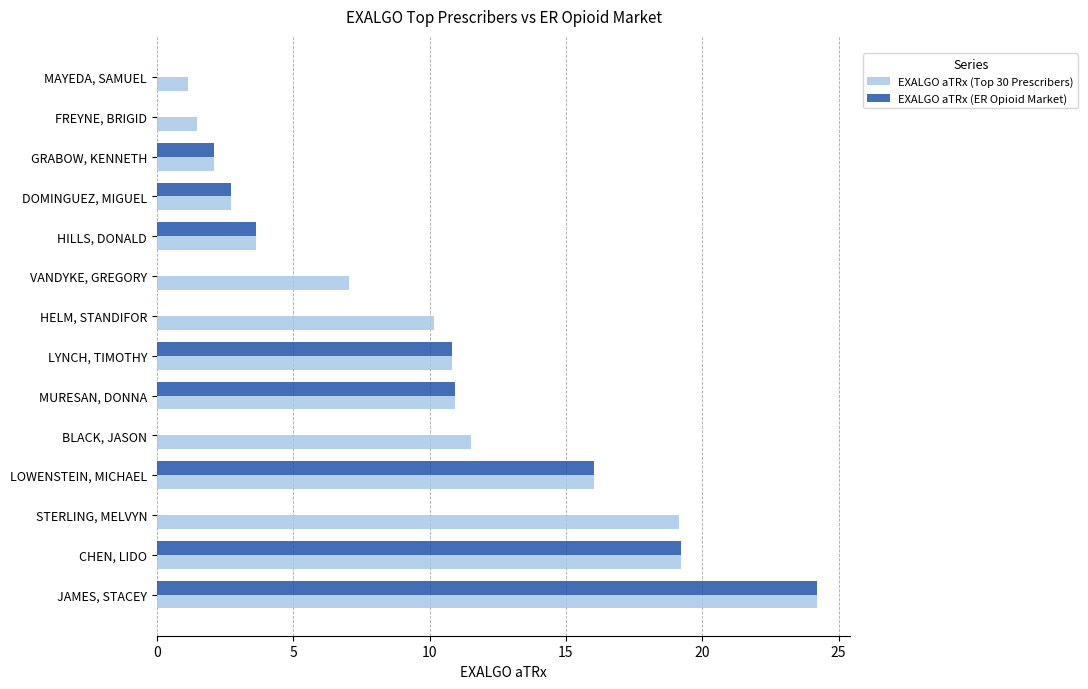

What is the approximate value of EXALGO aTRx (ER Opioid Market) at LYNCH, TIMOTHY?

10.8